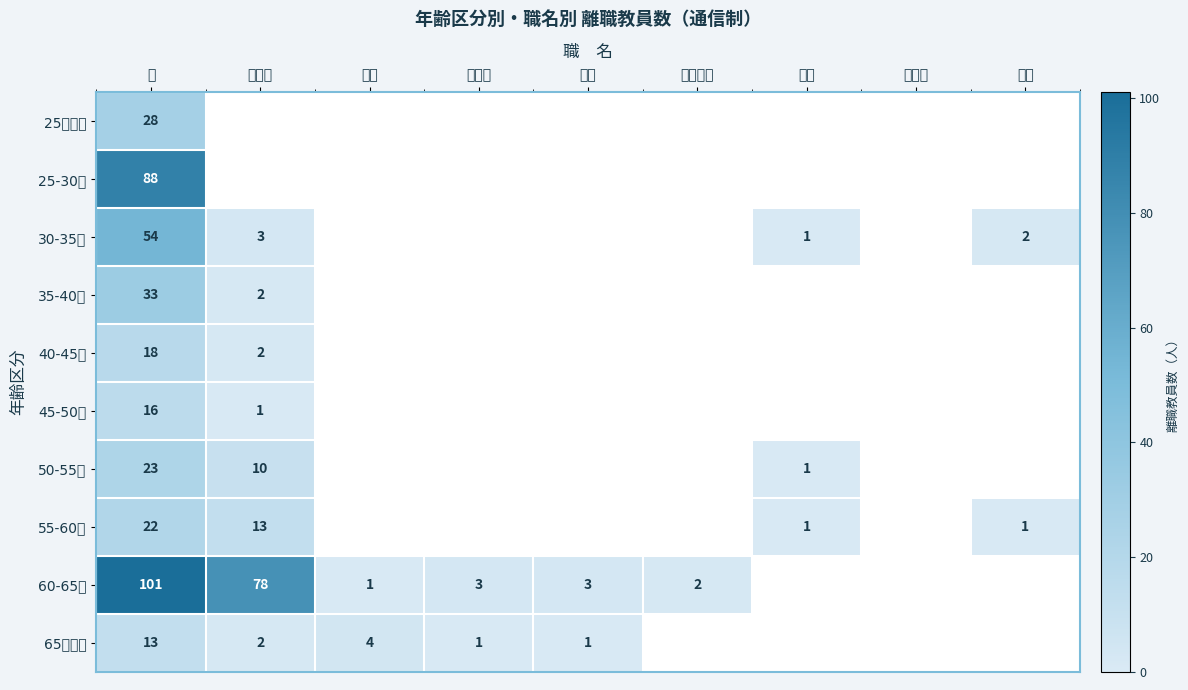

What is the difference between the highest and lowest values at 計?

88